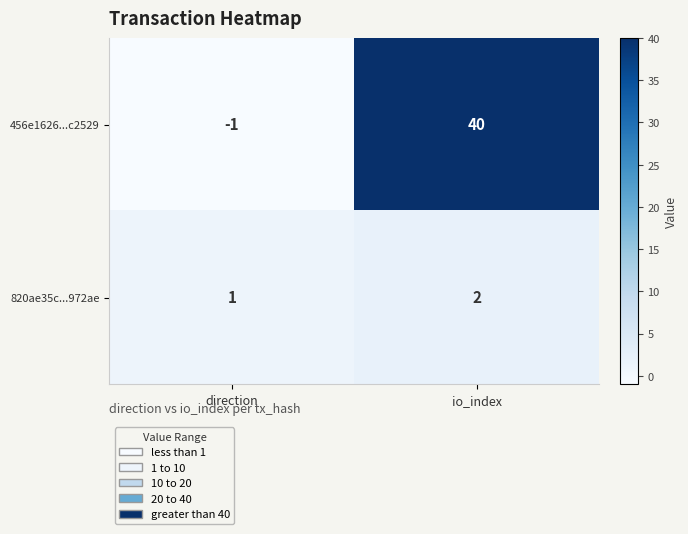

Which series has the largest range (max minus min)?

456e1626...c2529